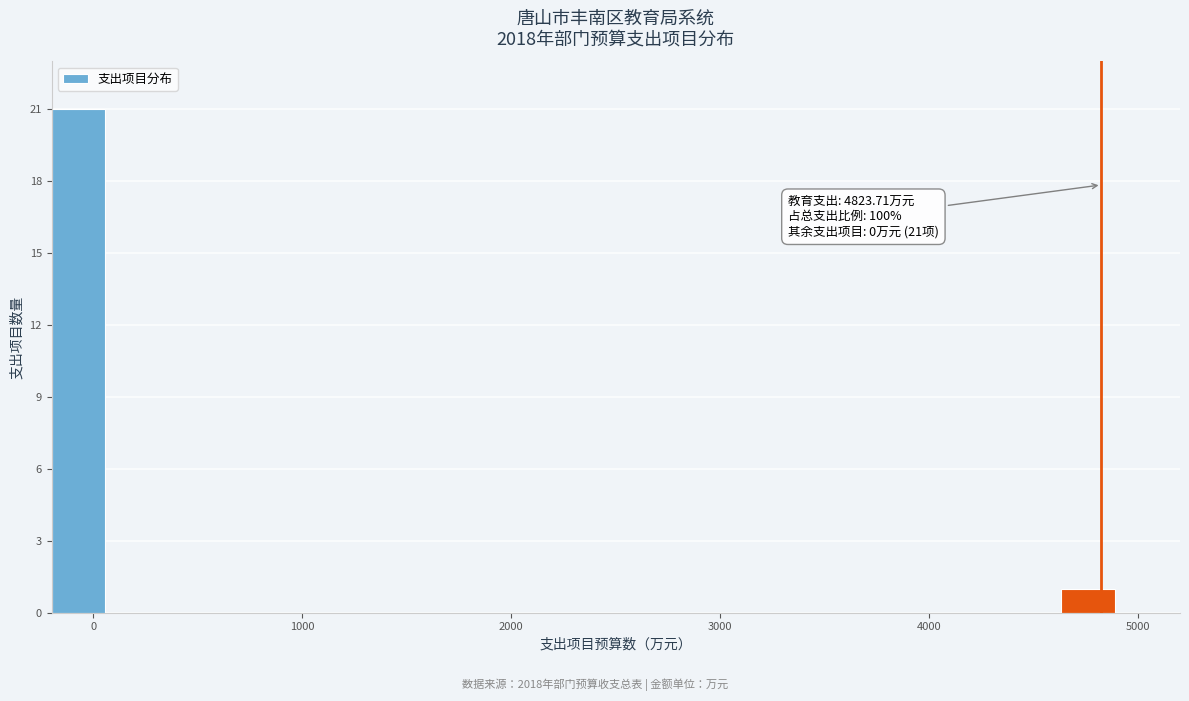

Around what value on the x-axis is the tallest bar? Give the approximate position of its centre, as read against the axis.

-100